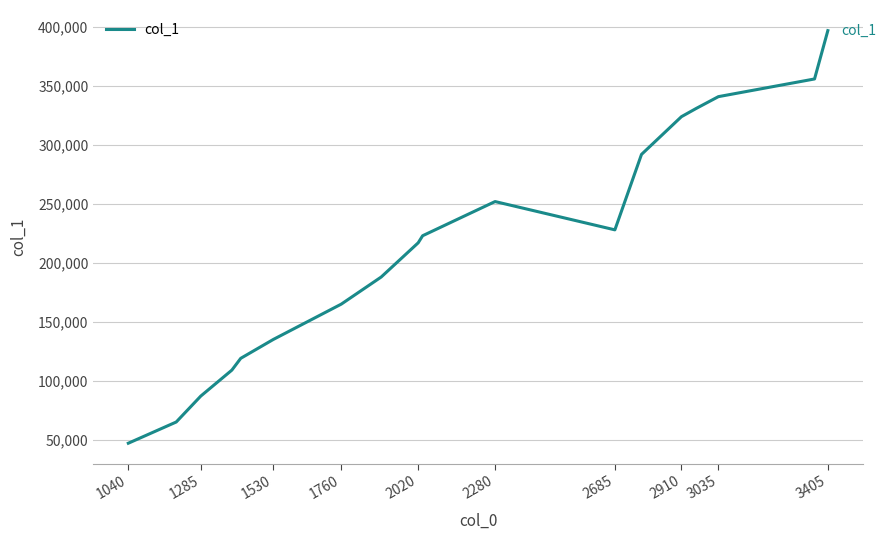

What is the maximum value shown in the chart?

397000